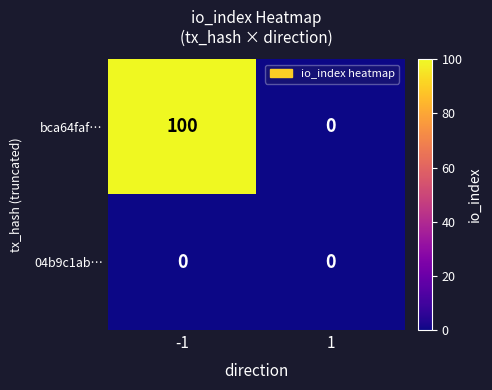

List the series in order of their overall mean, lowest first.

04b9c1ab…, bca64faf…